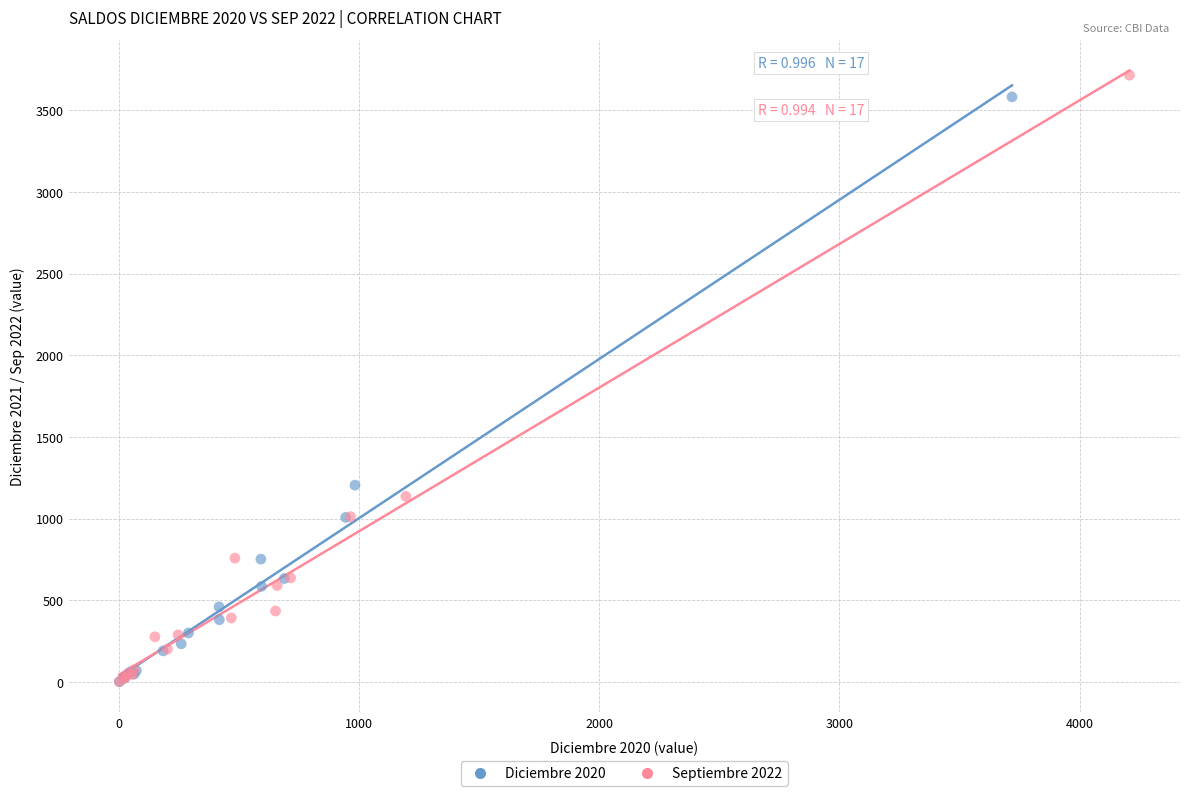

Which series has the largest Y range (max minus min)?

Septiembre 2022